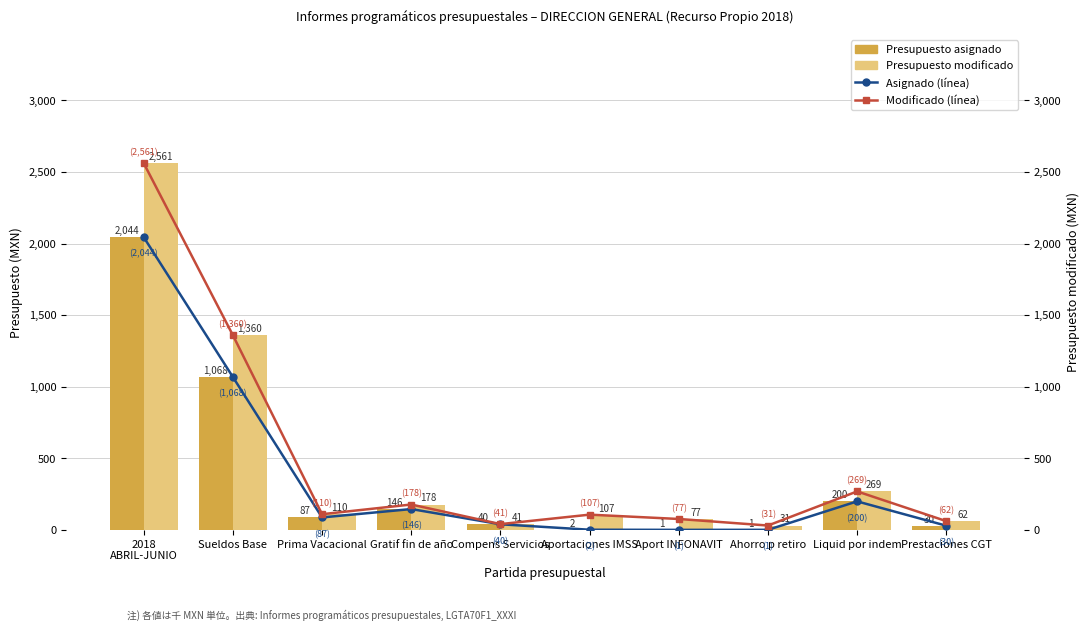

How many categories are shown in the chart?

10